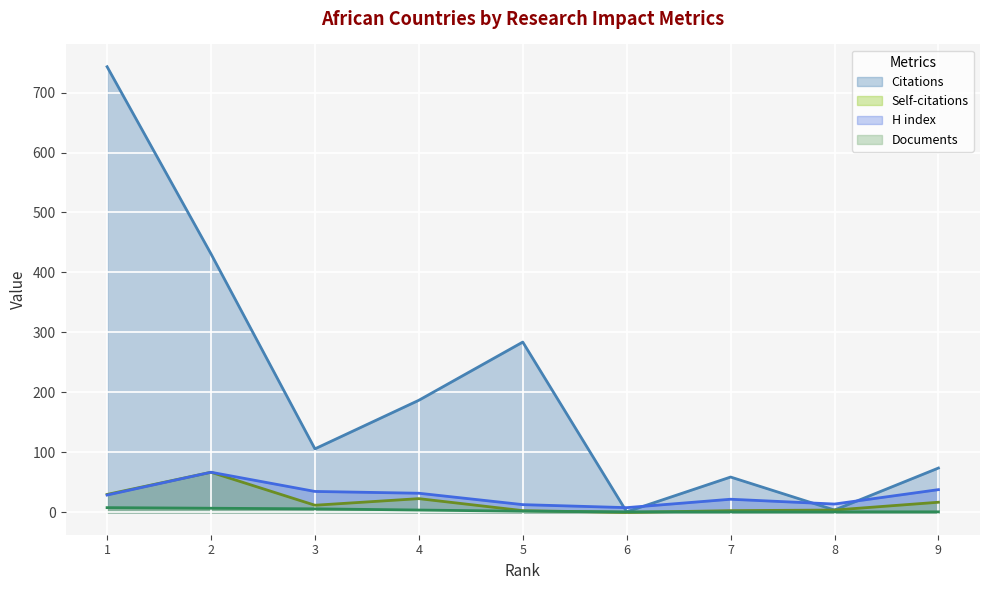

At which category is the sum across all series the highest?

1